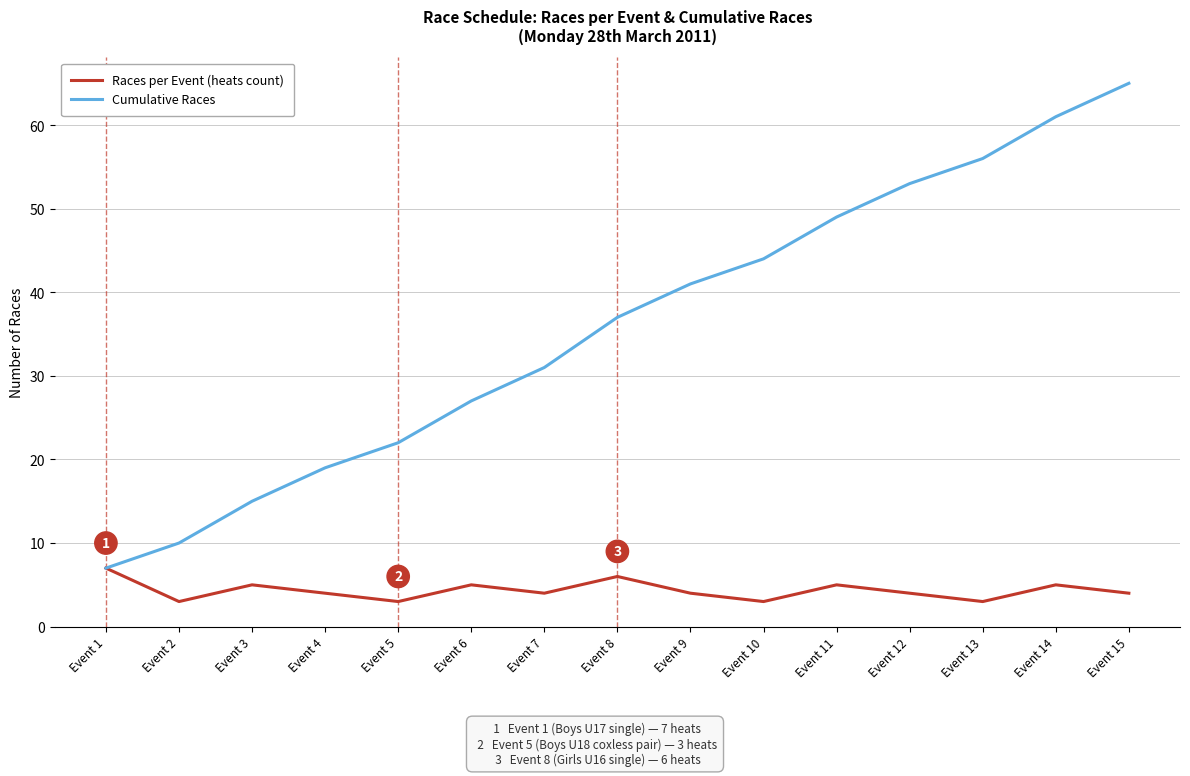

How many lines are shown in the chart?

2